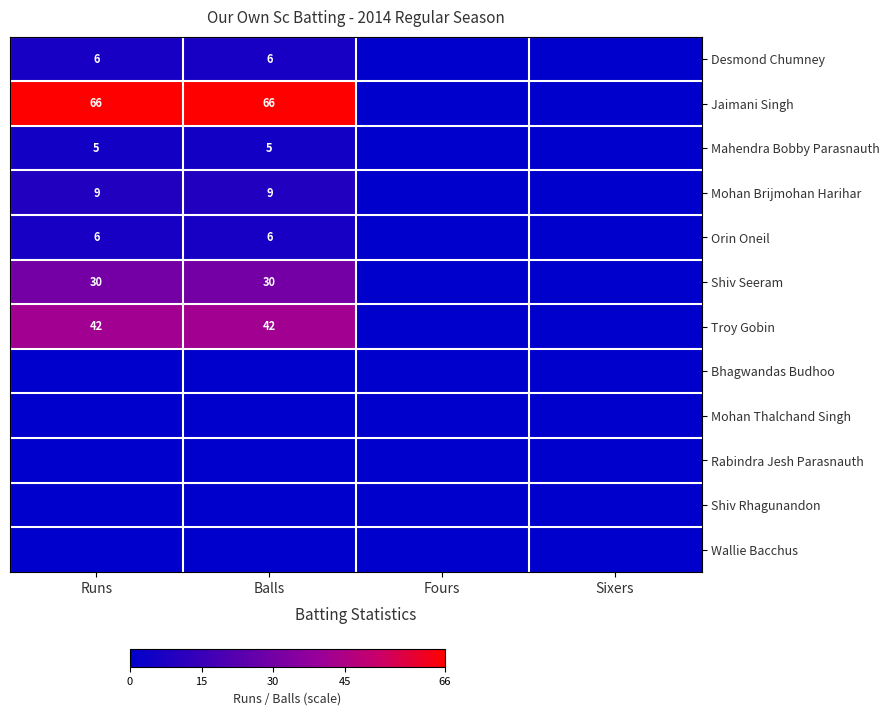

True or false: Shiv Seeram has a value of 13 at Runs.

False